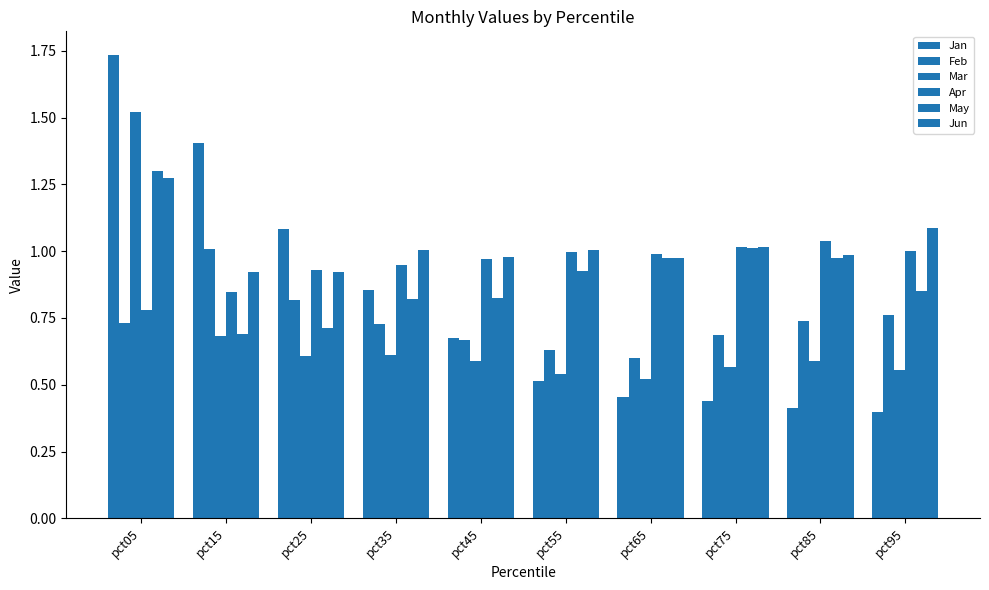

Where does the Jun series first go above 1?

pct05